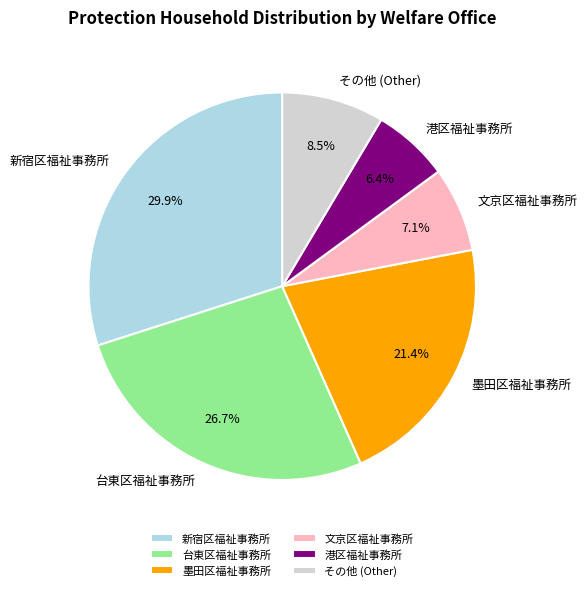

How many segments does this pie chart have?

6